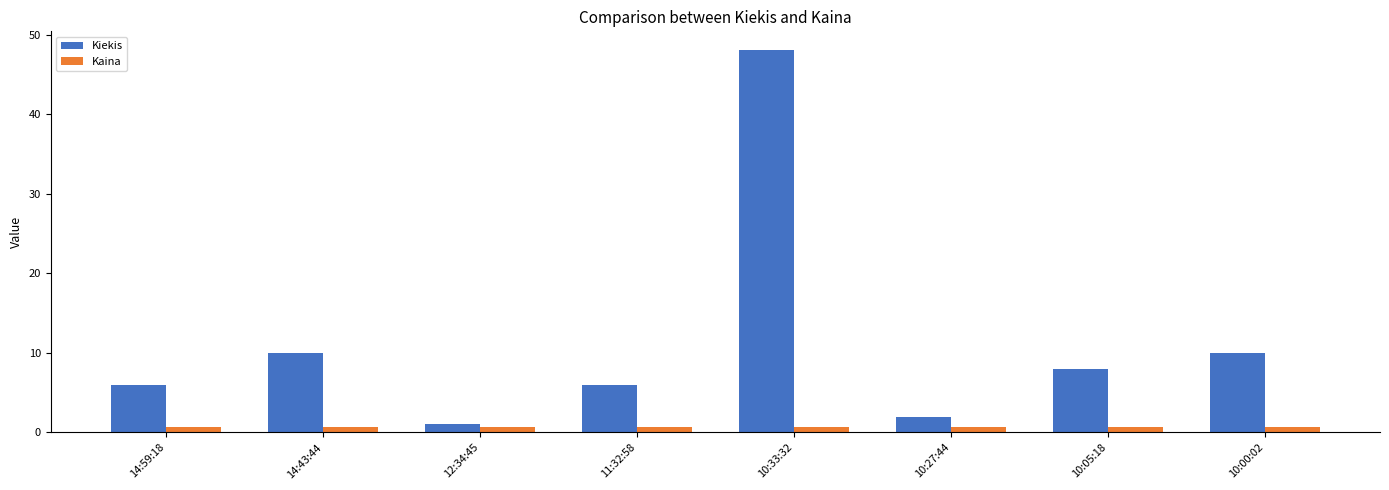

What is the maximum value shown in the chart?

48.0